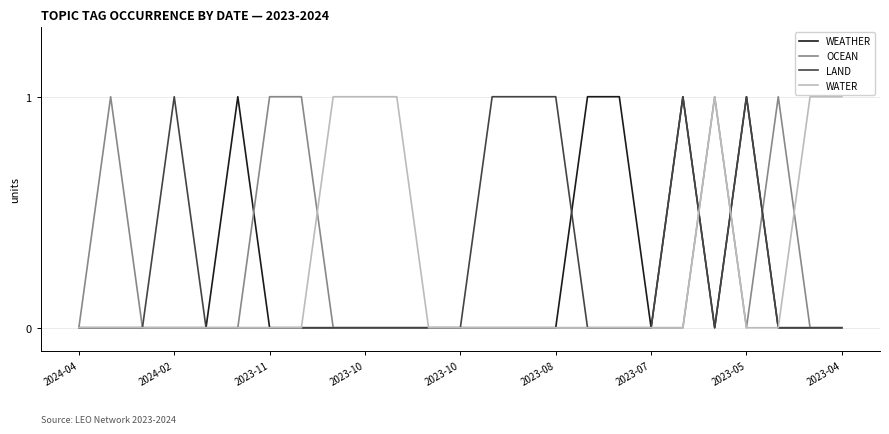

What are all the series names shown in the legend?

WEATHER, OCEAN, LAND, WATER